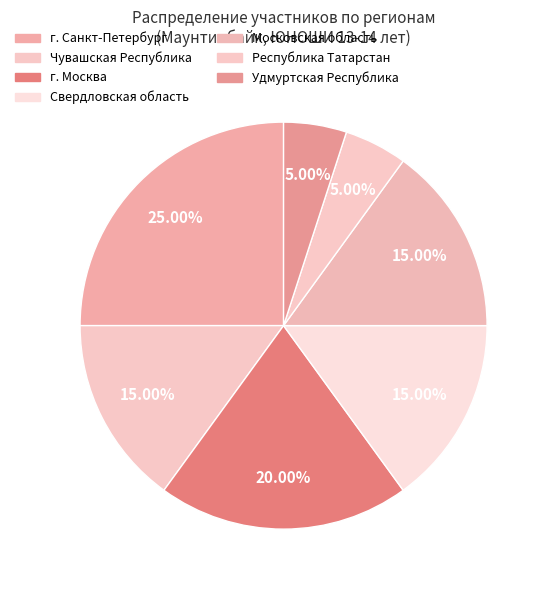

The г. Санкт-Петербург slice represents 25% of the pie. True or false?

True